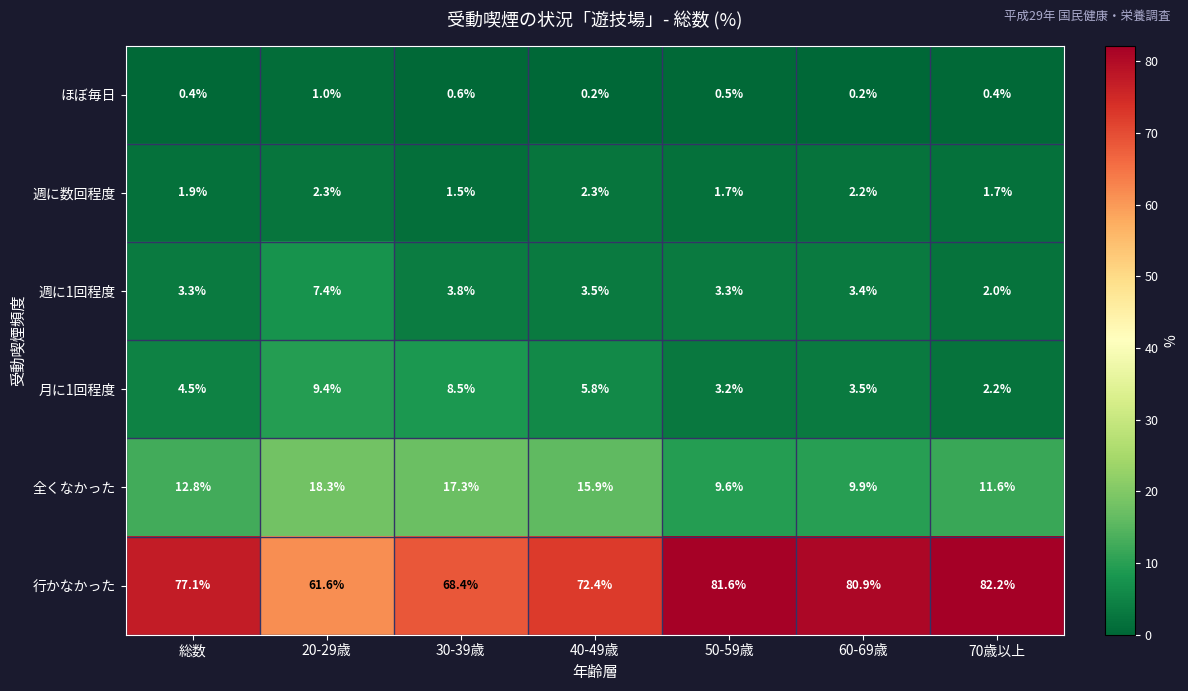

The value of 週に数回程度 at 総数 is 1.9. True or false?

True